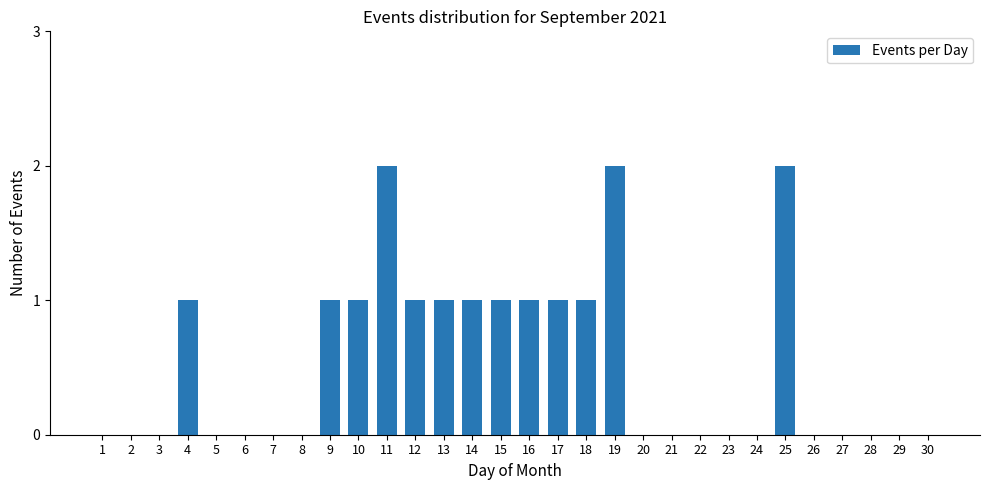

How many values are between 0 and 1?

27